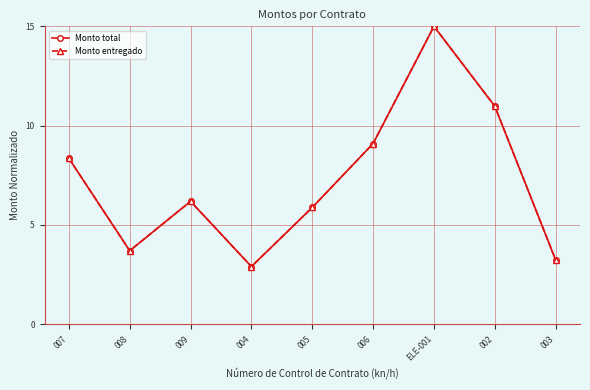

At which category is the sum across all series the highest?

ELE-001